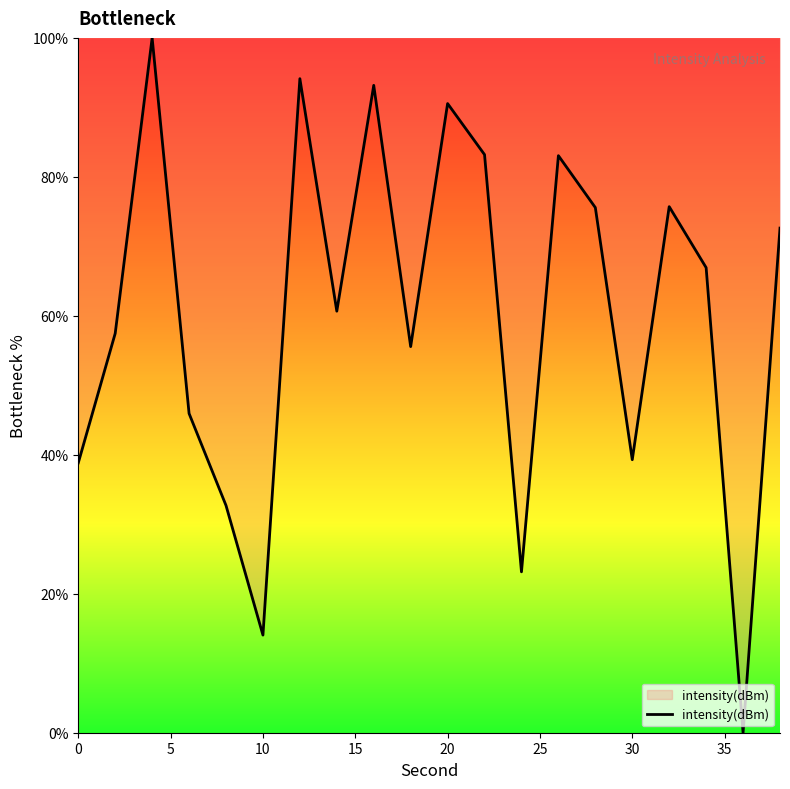

Count the number of data series in this chart.

1